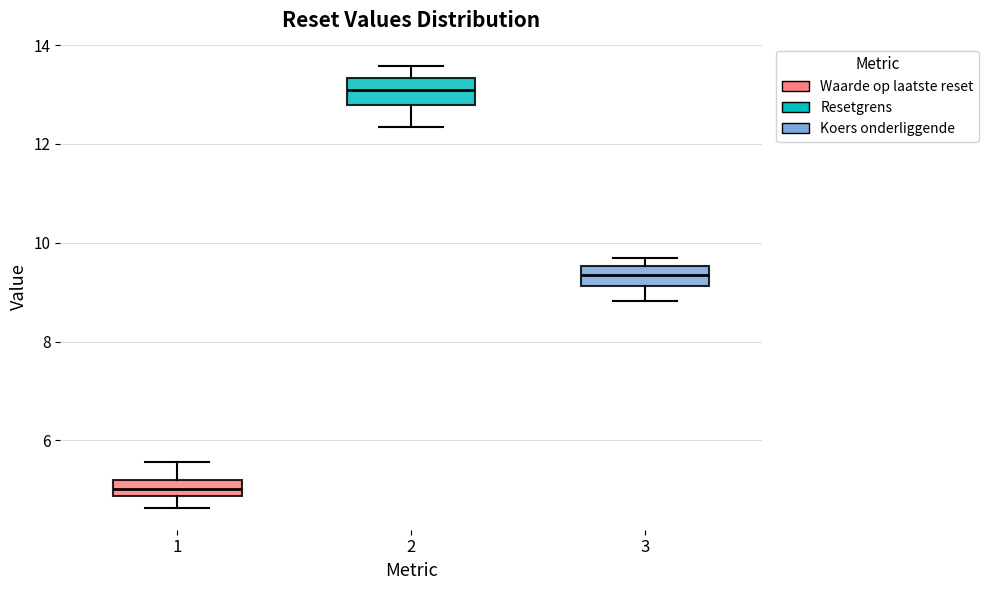

Which box has the highest median line?

2